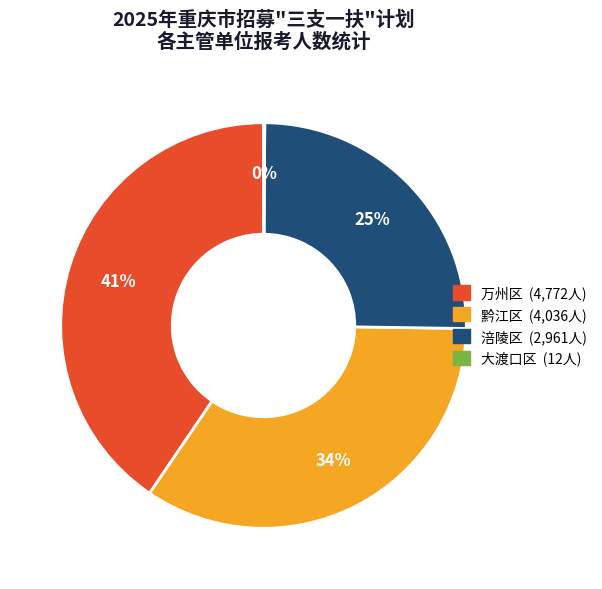

Is there any slice that represents more than half of the pie?

No